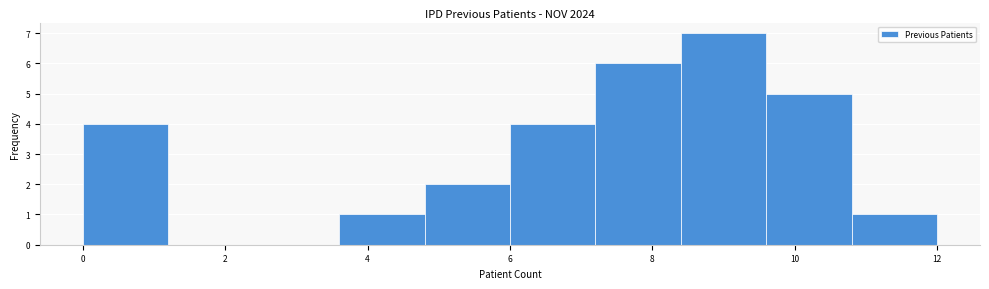

Reading left to right, transcribe this chart: for each bar, give the range it covers on the x-axis and its height. The values are not printed on the chart, so give them approximately, as read against the axis.

0.0 to 1.2: 4
1.2 to 2.4: 0
2.4 to 3.6: 0
3.6 to 4.8: 1
4.8 to 6.0: 2
6.0 to 7.2: 4
7.2 to 8.4: 6
8.4 to 9.6: 7
9.6 to 10.8: 5
10.8 to 12.0: 1